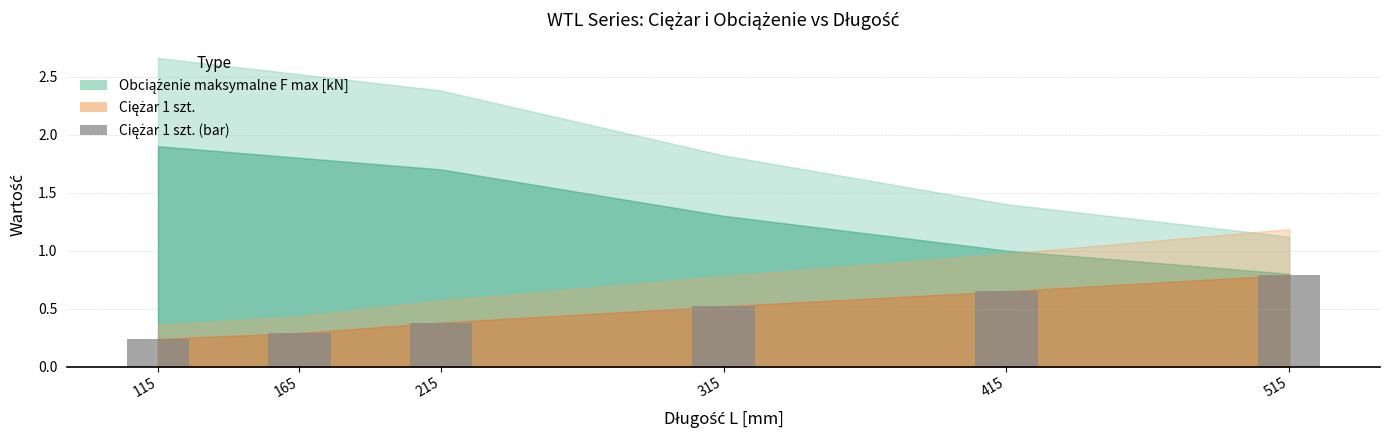

True or false: the data shows 0.4 at 215.

True